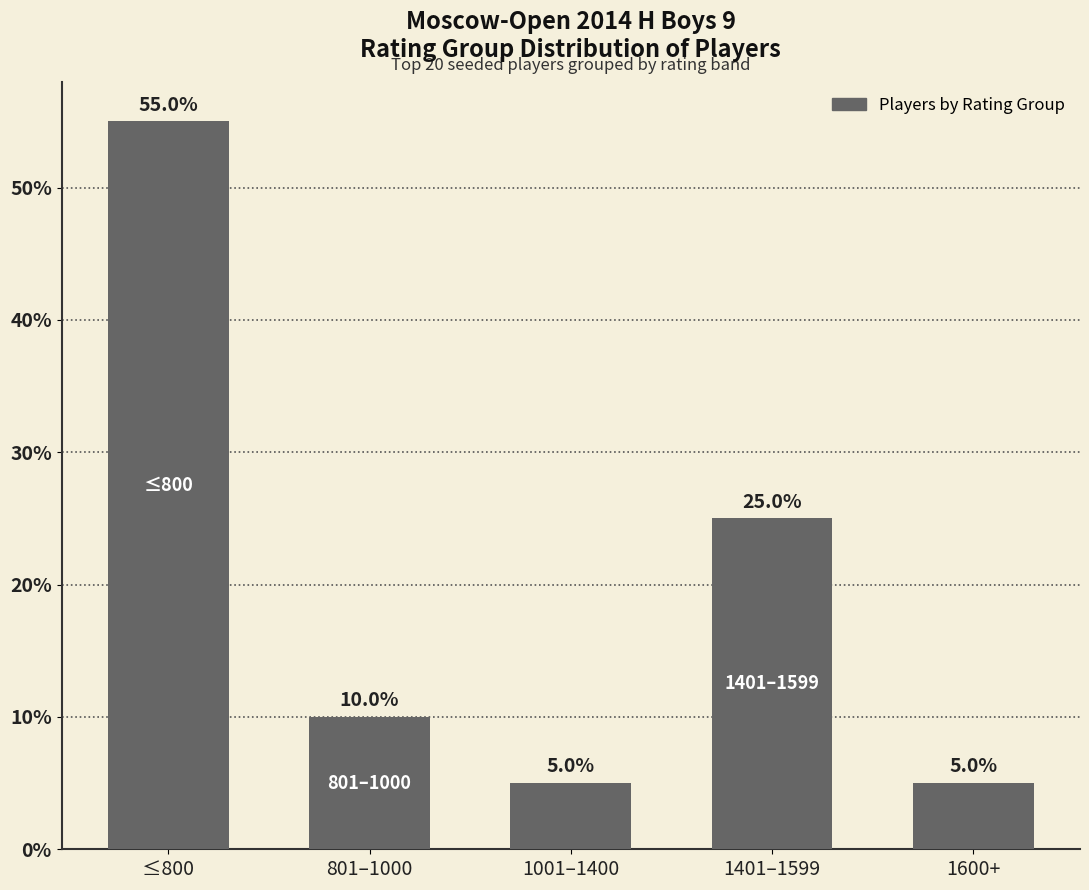

Does the chart contain stacked bars?

No